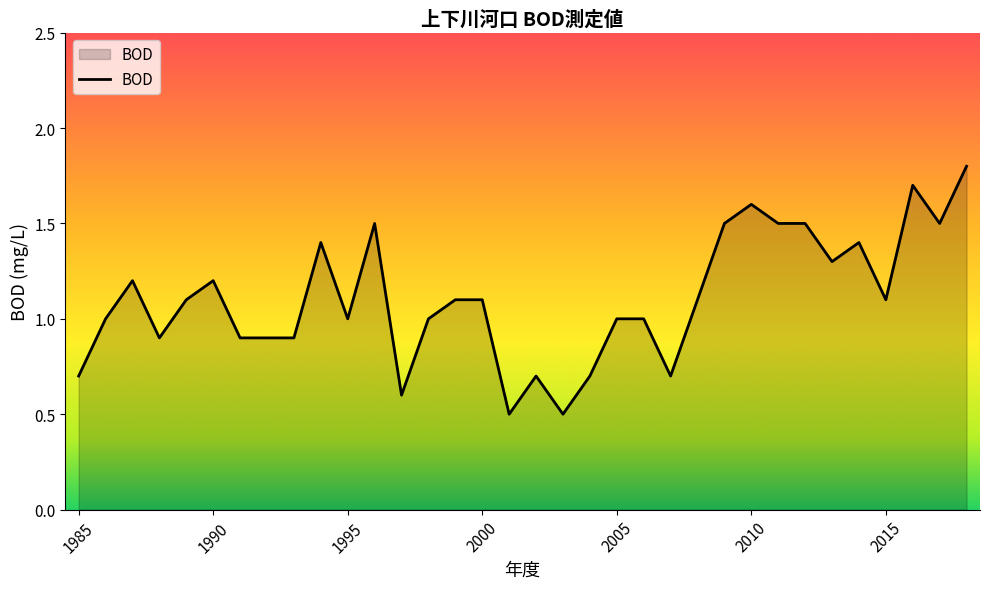

What is the difference between the maximum and minimum values?

1.3